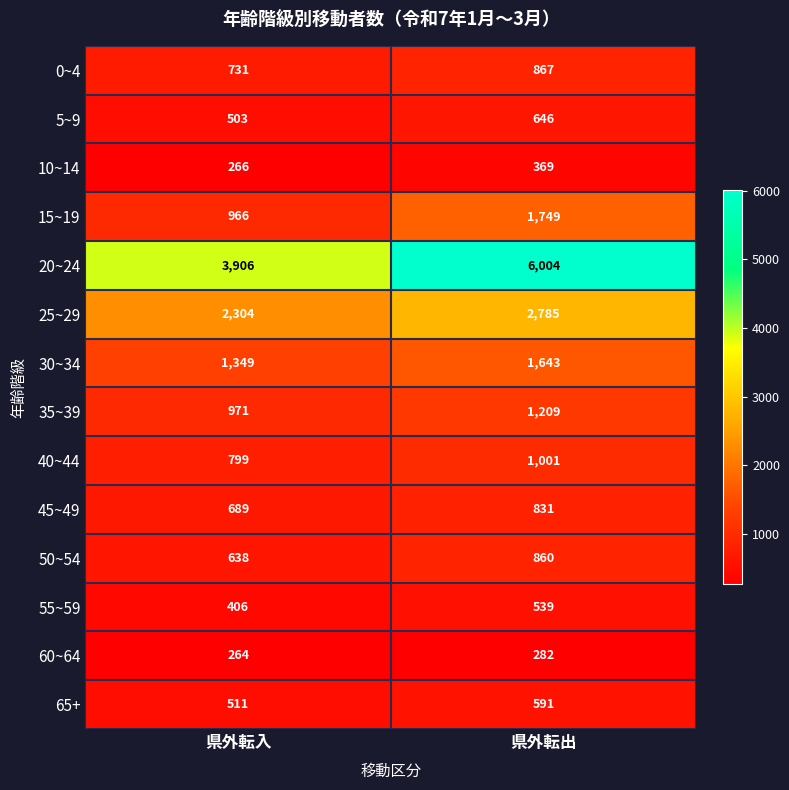

At which category does the chart reach its minimum across all series?

県外転入